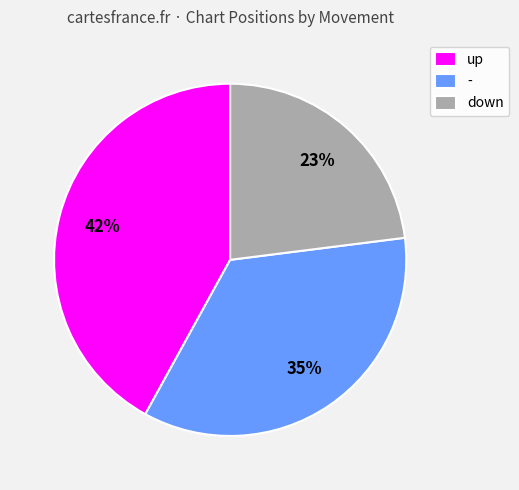

To the nearest percent, what percentage of the pie is up?

42%